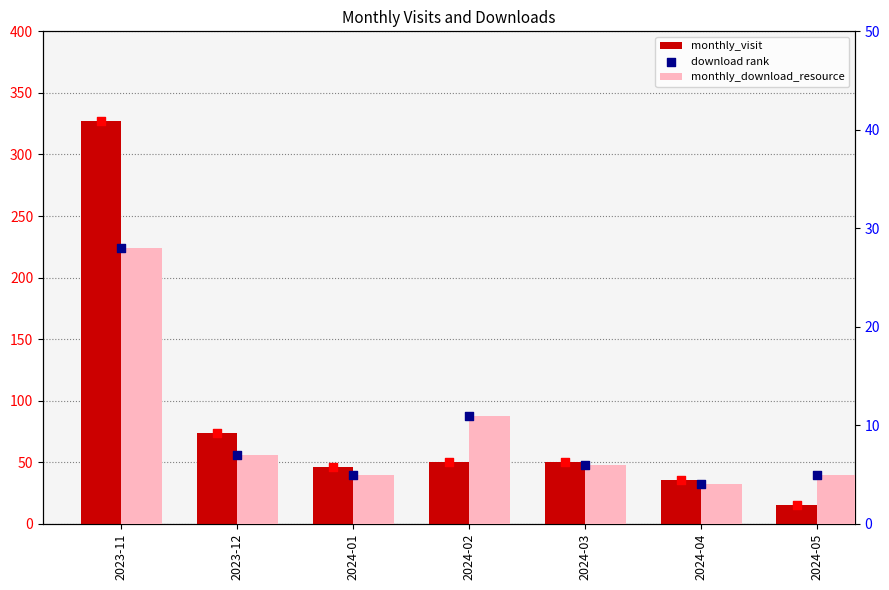

What is the total value across all series at 2024-04?

44